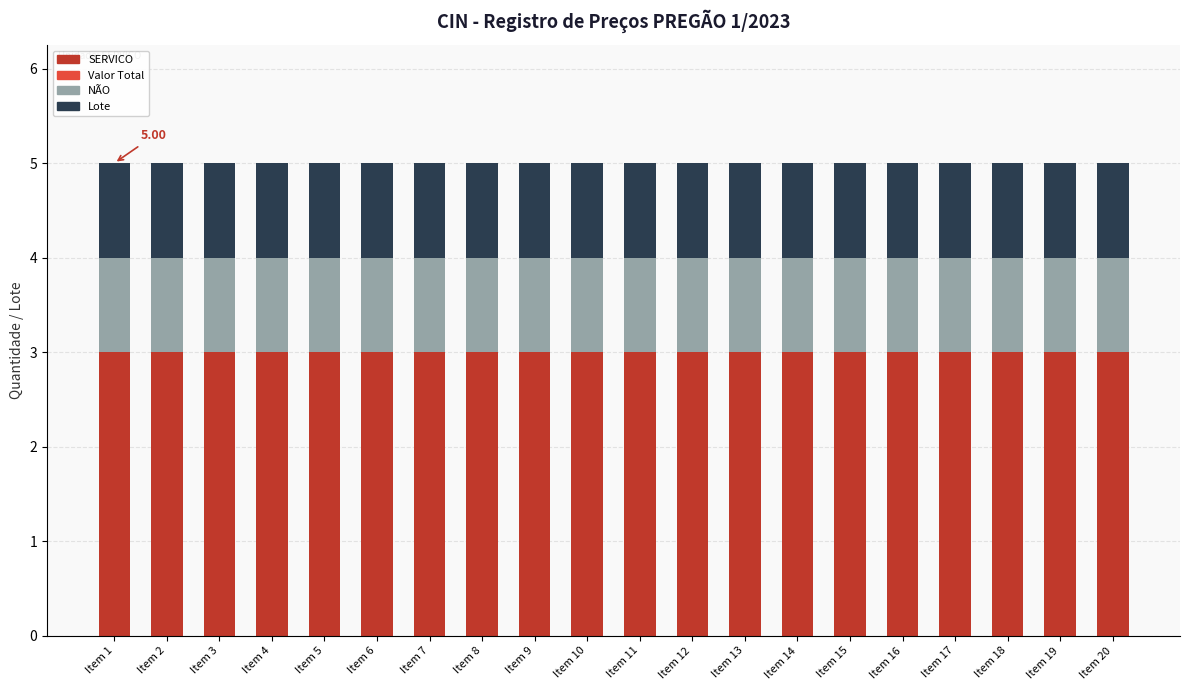

What is the total value across all series at Item 2?

5